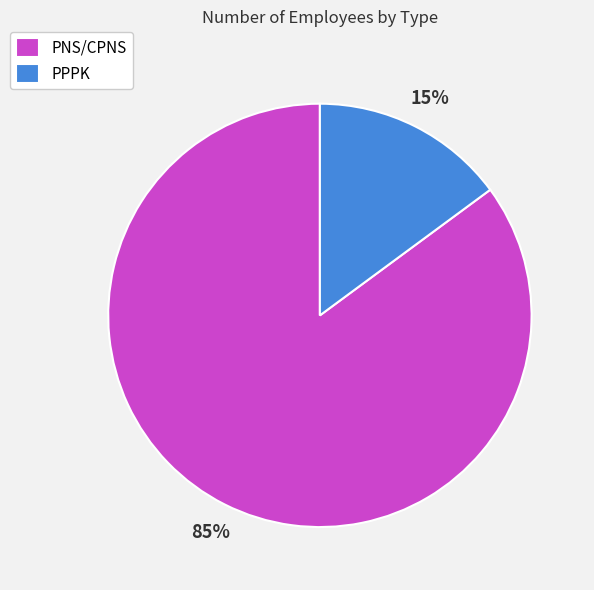

Which slice is the largest?

PNS/CPNS